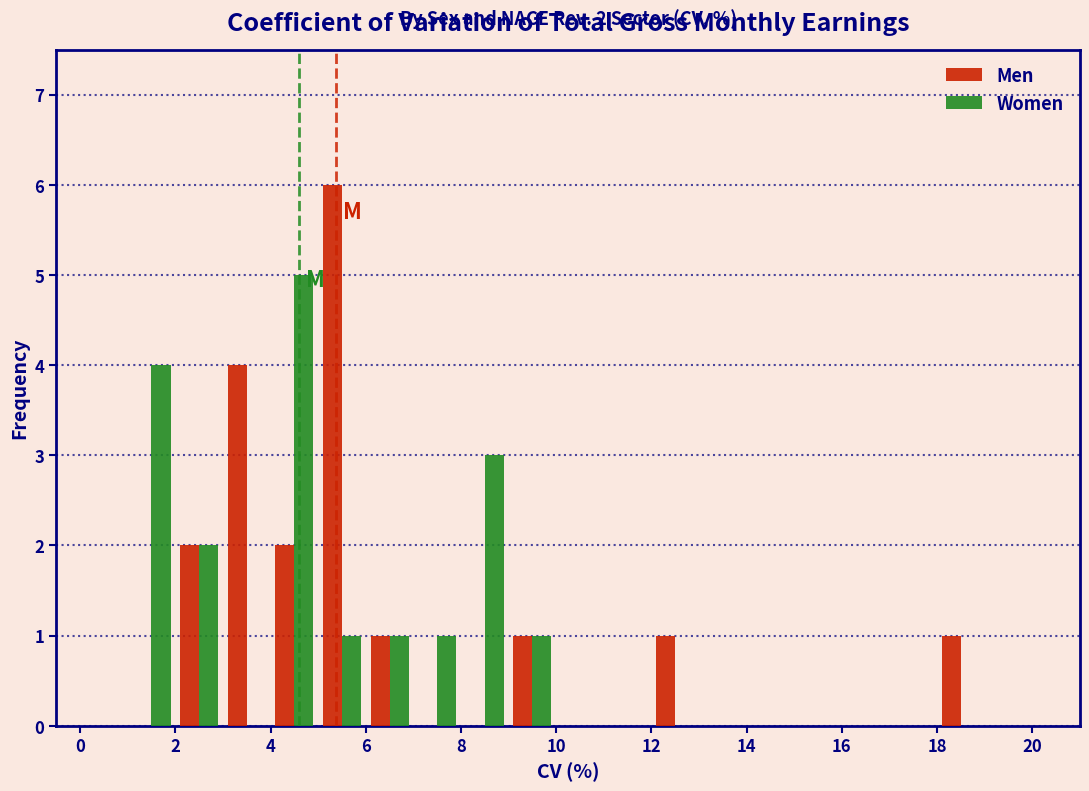

In the Men series, which range on the x-axis has the tallest bar?

5 to 6